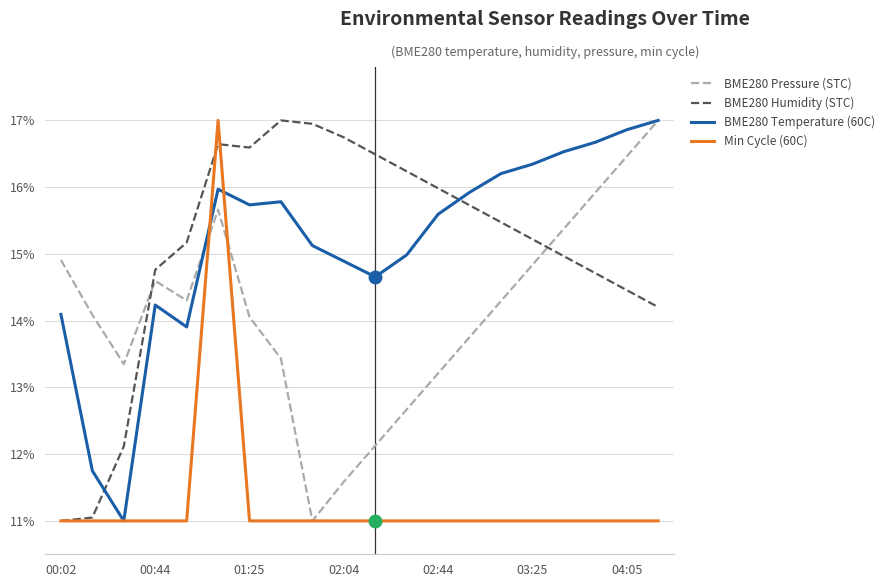

In BME280 Humidity (STC), how many points are lower than both neighbors (excluding endpoints)?

1